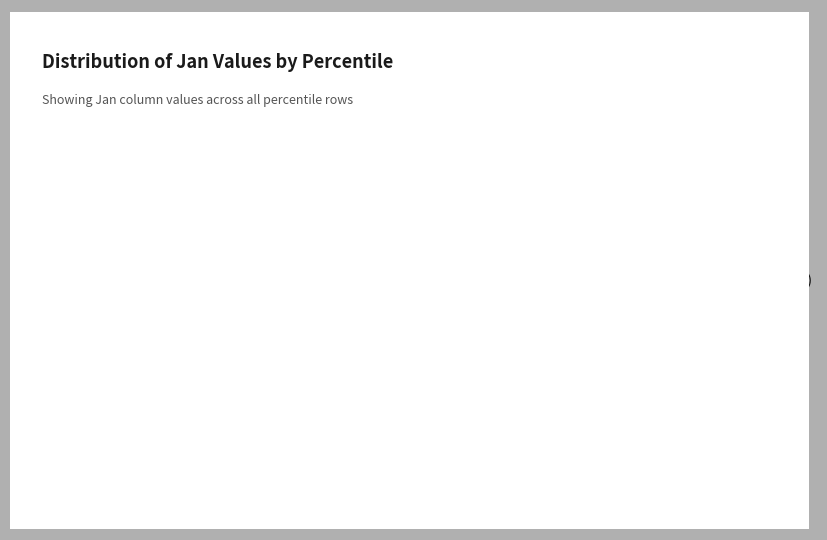

Is there any slice that represents more than half of the pie?

Yes